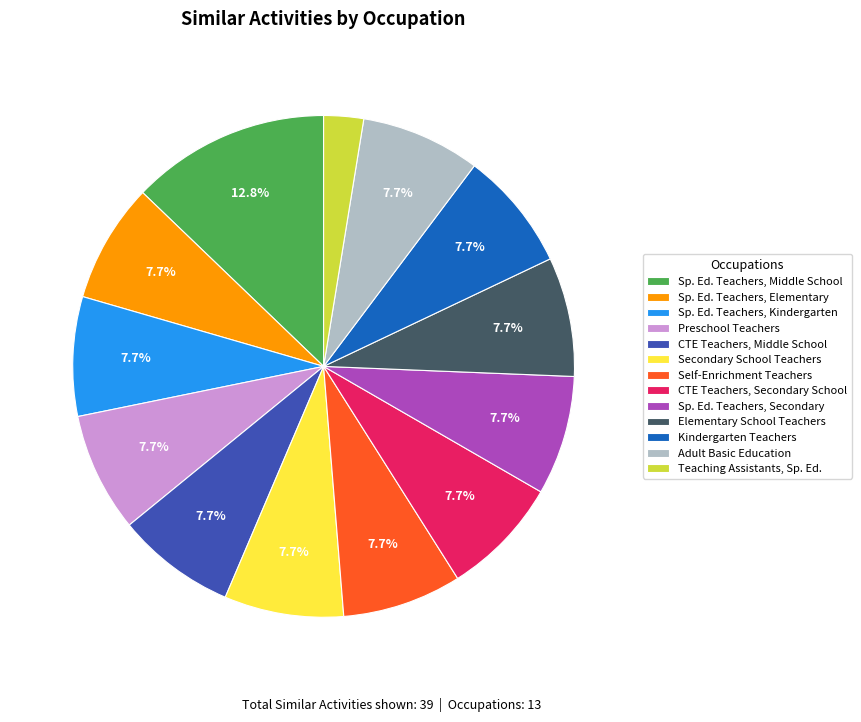

What is the ratio of the value at Teaching Assistants, Sp. Ed. to the value at Sp. Ed. Teachers, Secondary?

0.3